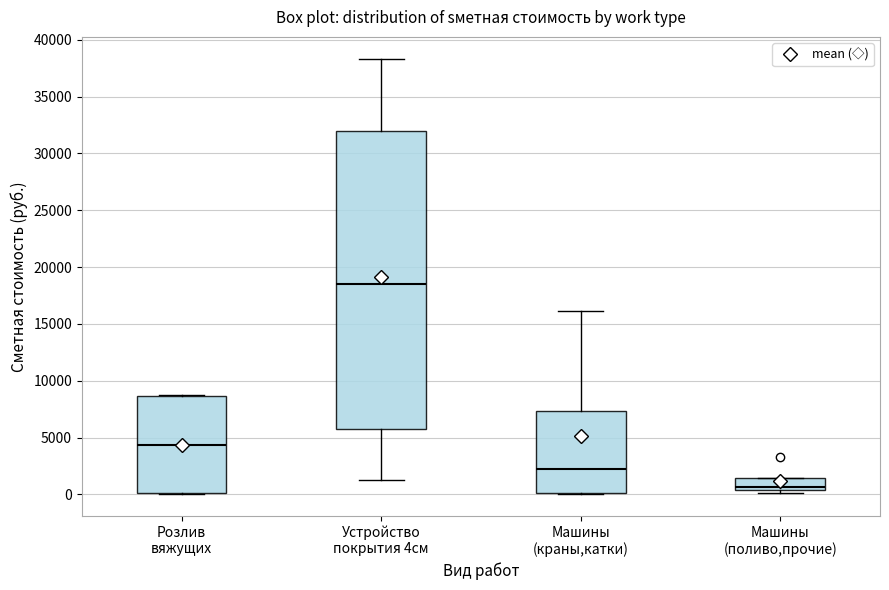

Which box's median line is the lowest?

Машины (поливо,прочие)